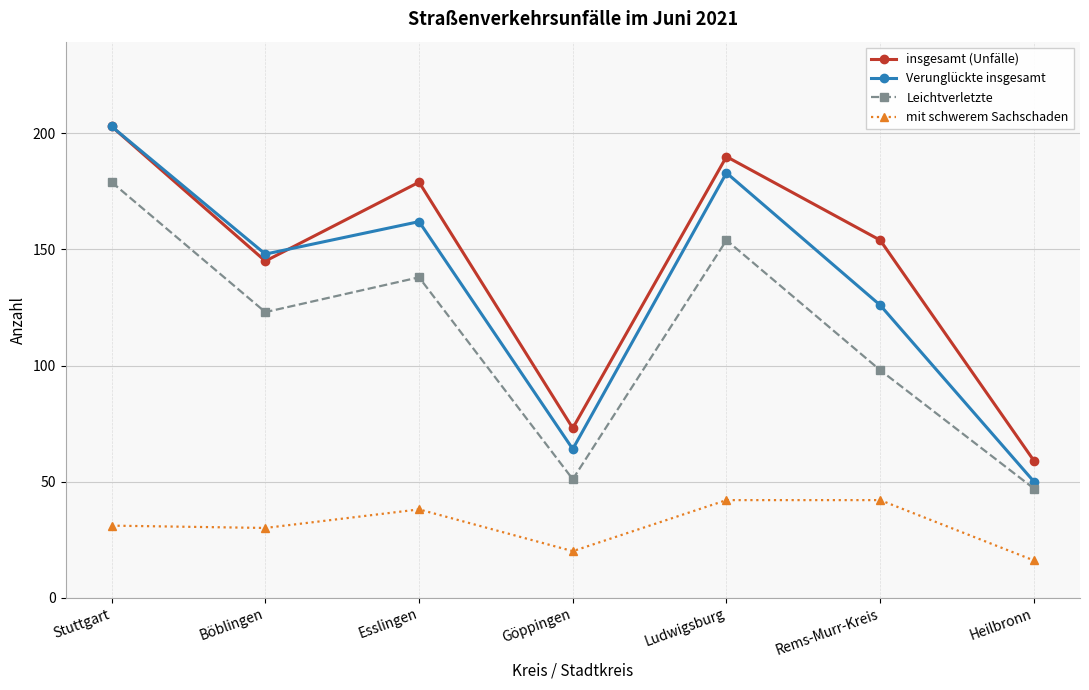

What is the label of the 5th point from the left?

Ludwigsburg